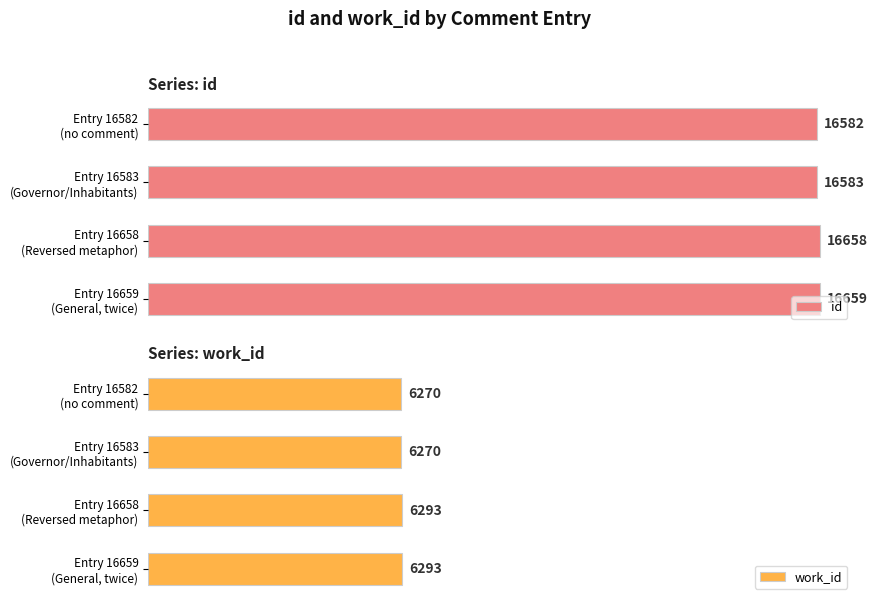

What is the value of the id bar at the 3rd from the left?

16658